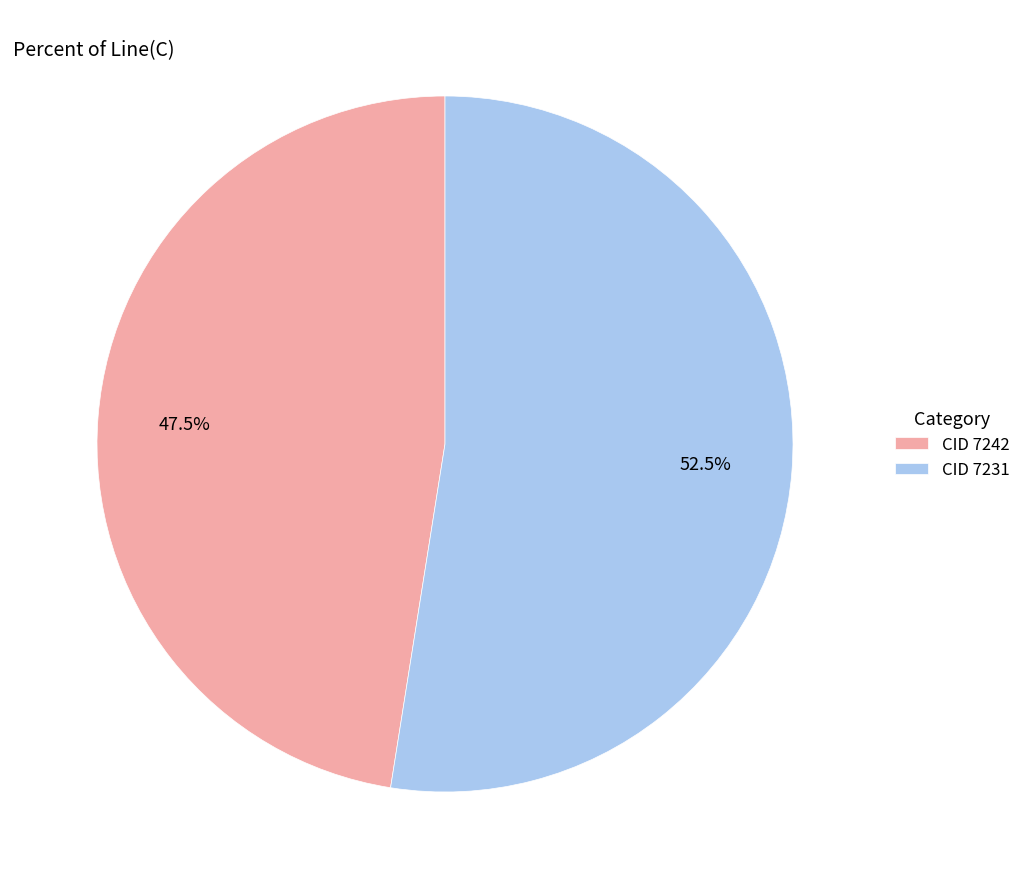

Which has a higher value, CID 7242 or CID 7231?

CID 7231